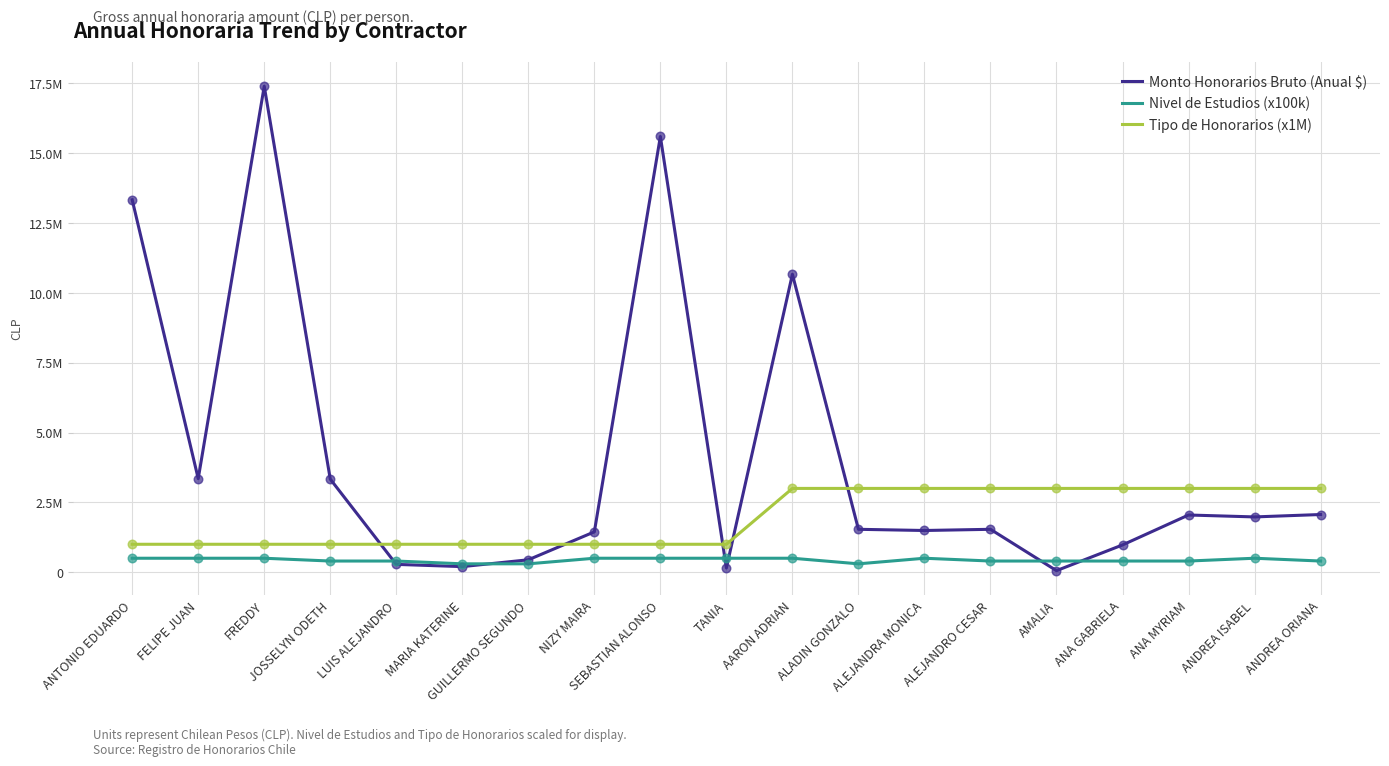

What are all the series names shown in the legend?

Monto Honorarios Bruto (Anual $), Nivel de Estudios (x100k), Tipo de Honorarios (x1M)